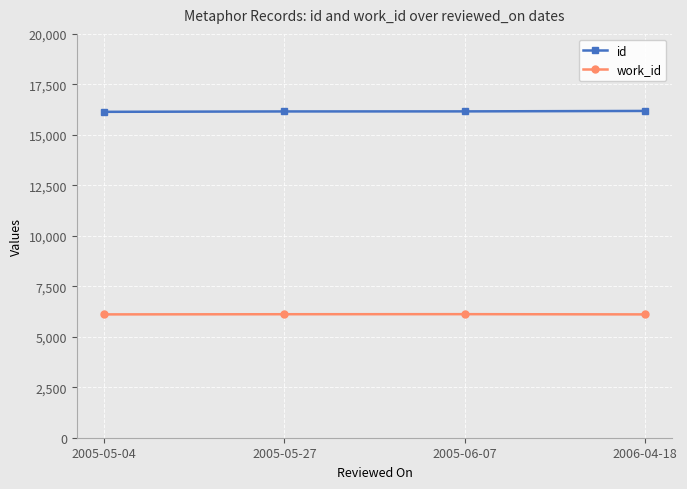

What is the spread (max minus min) of values at 2006-04-18?

10076